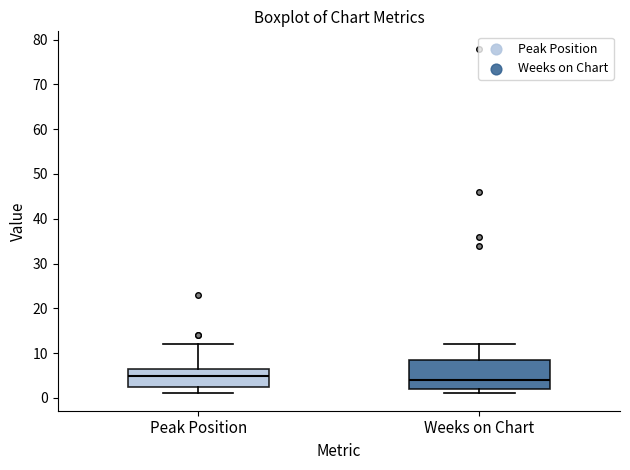

Which box is the tallest, from its lower edge to its upper edge?

Weeks on Chart